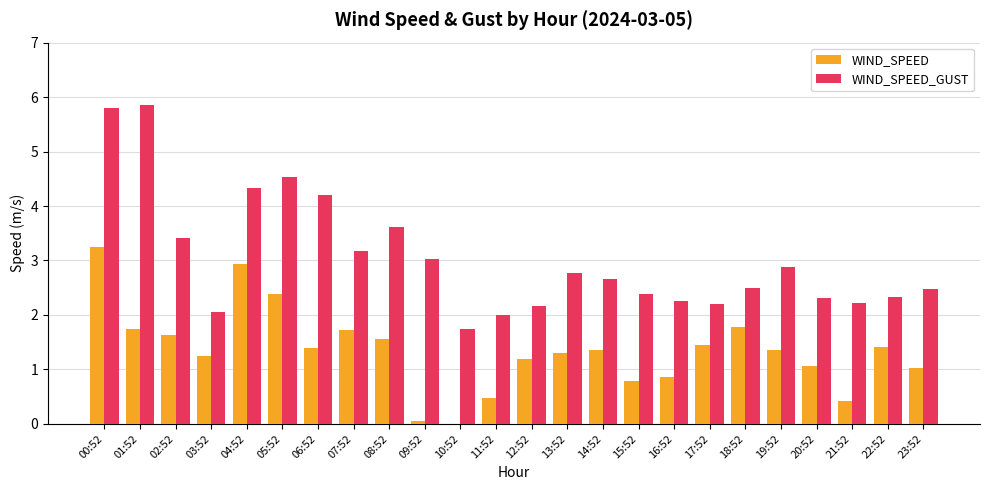

What is the sum of the WIND_SPEED_GUST values at 20:52 and 11:52?

4.3